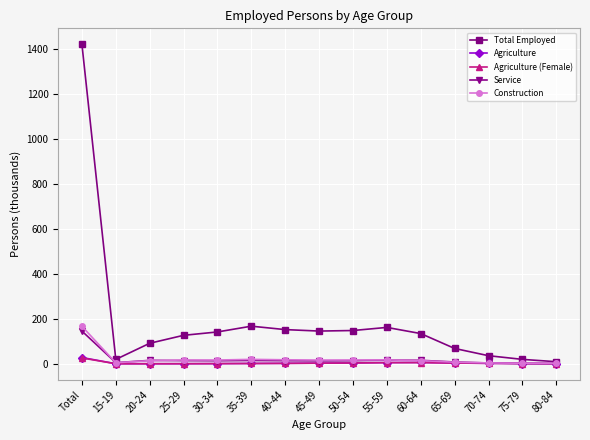

True or false: Total Employed has more than 1 points higher than both neighbors.

True